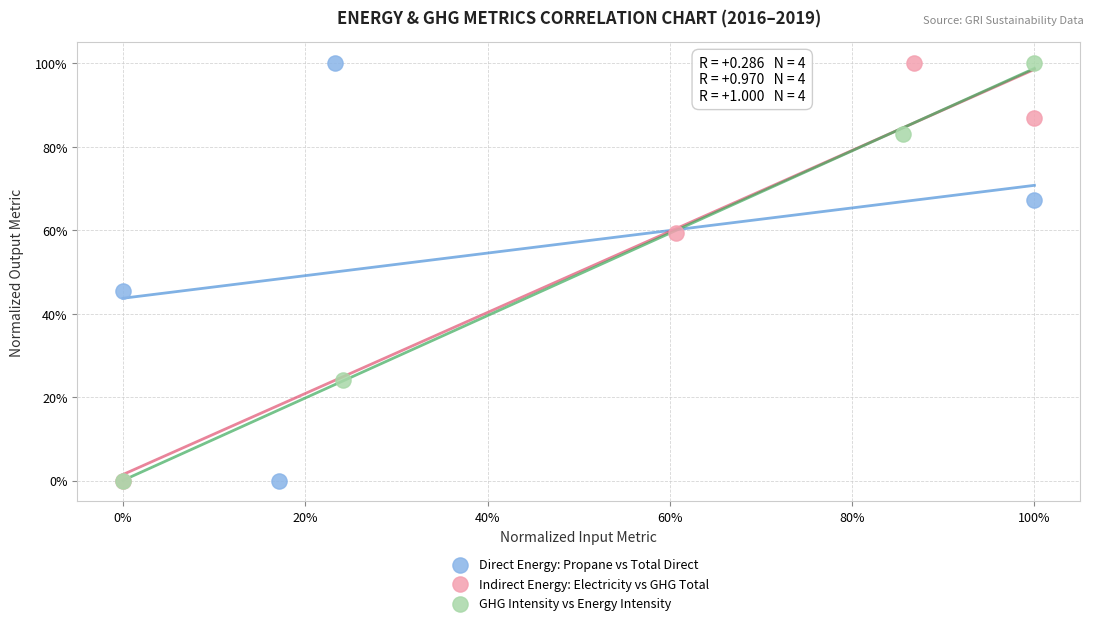

What are all the series names shown in the legend?

Direct Energy: Propane vs Total Direct, Indirect Energy: Electricity vs GHG Total, GHG Intensity vs Energy Intensity